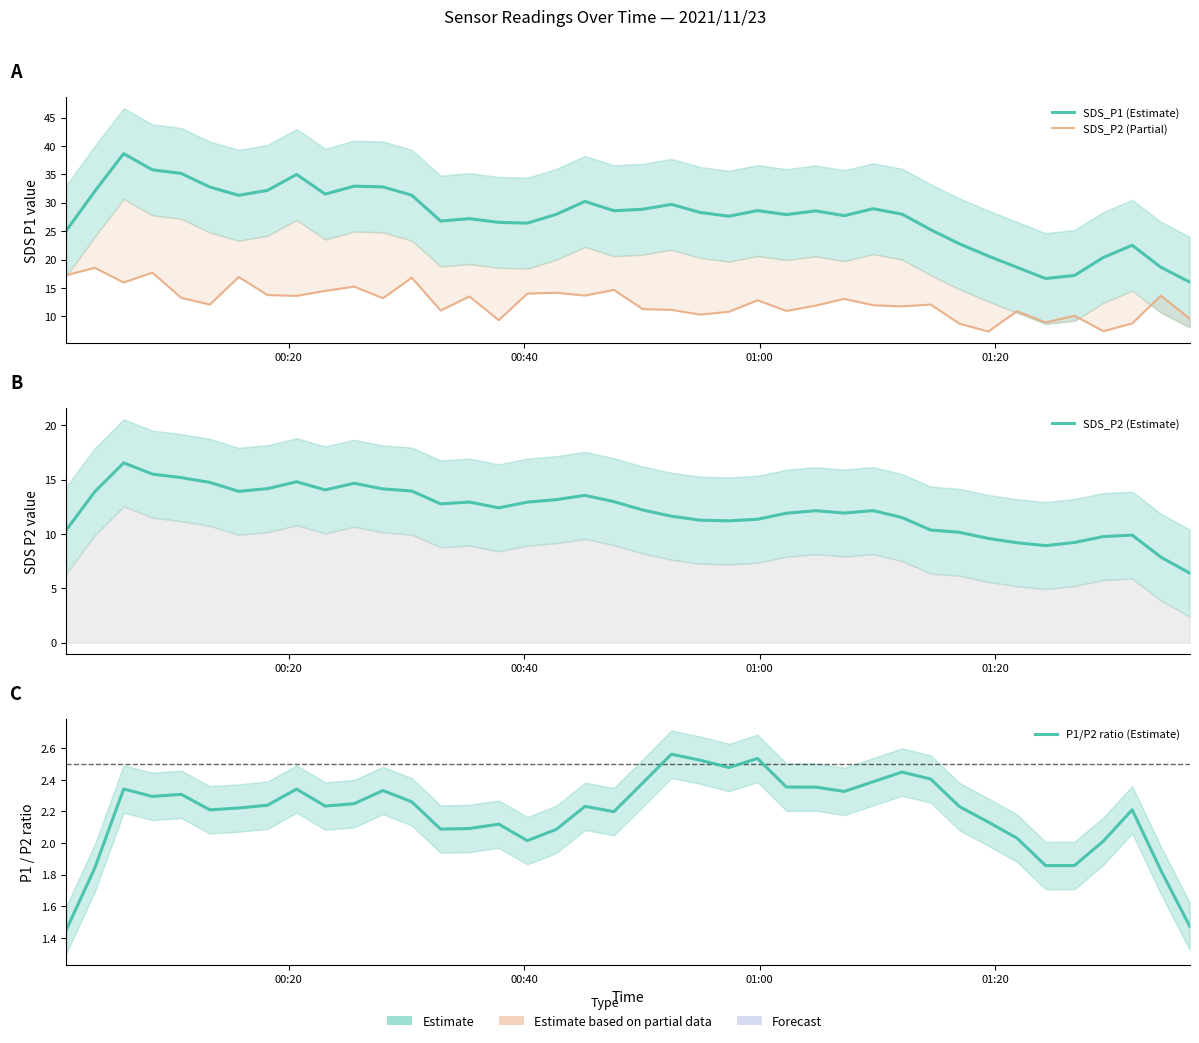

What is the sum of all SDS_P1 (Estimate) values?

1103.0